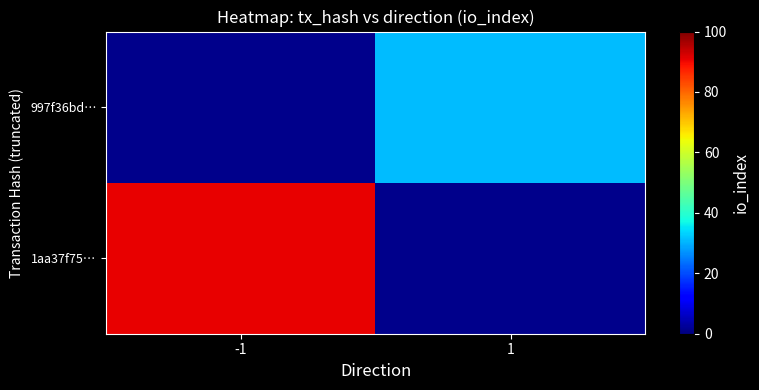

What is the approximate value of 997f36bd… at 1?

31.0